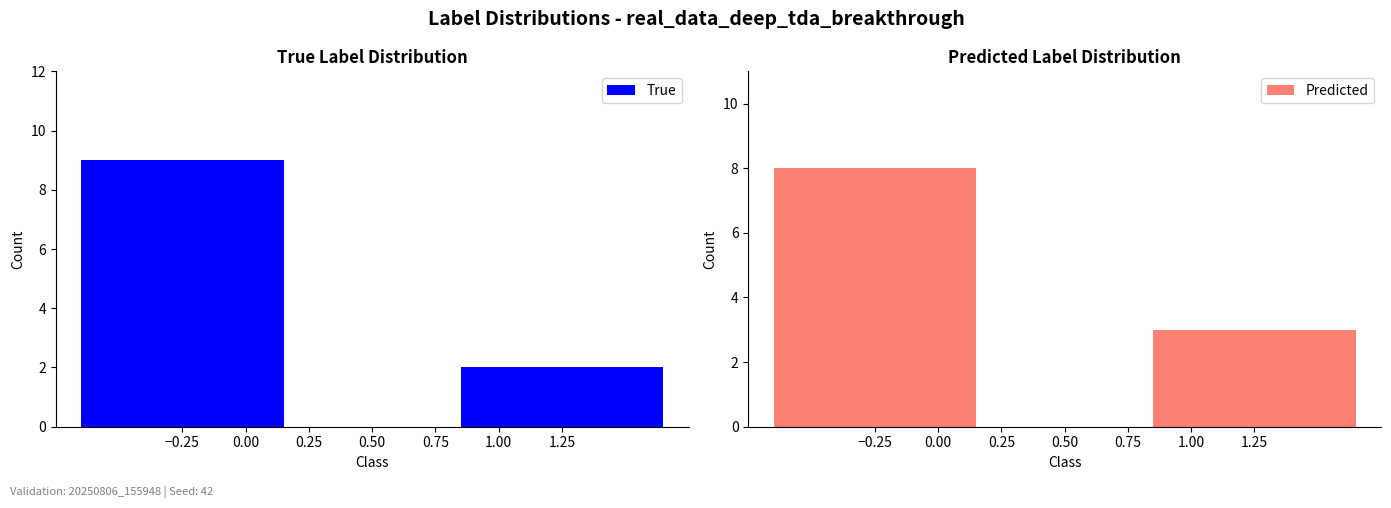

How many bars are there in each group?

2